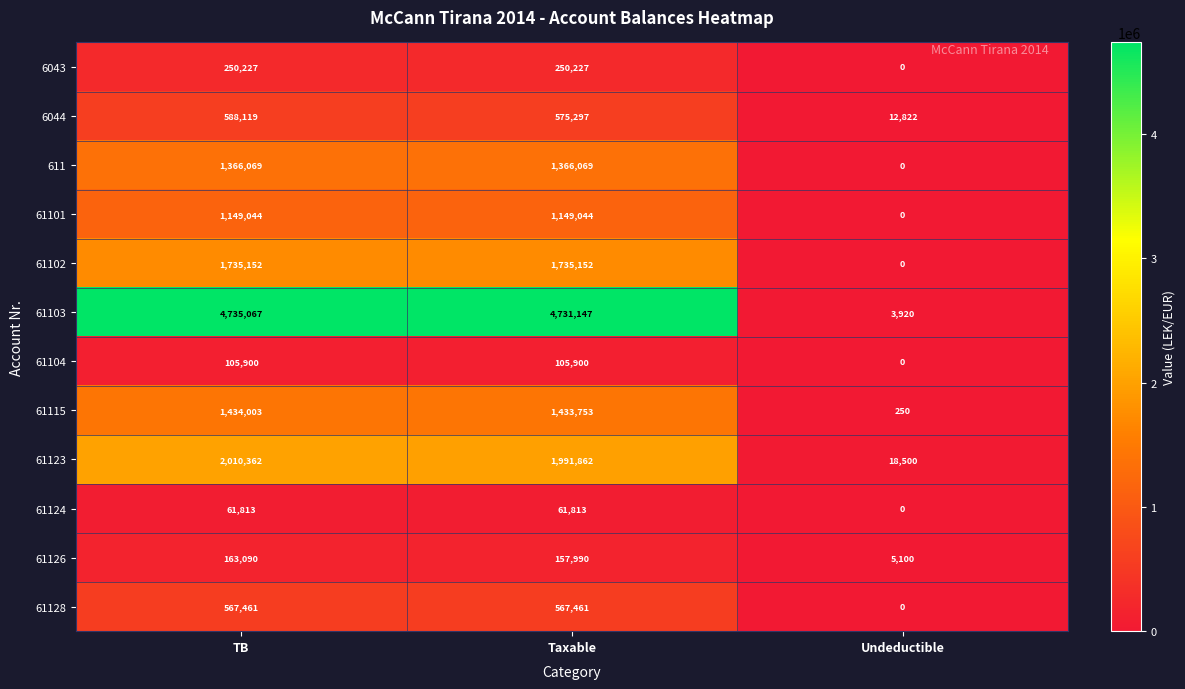

What is the sum of the 61126 values at TB and Taxable?

321080